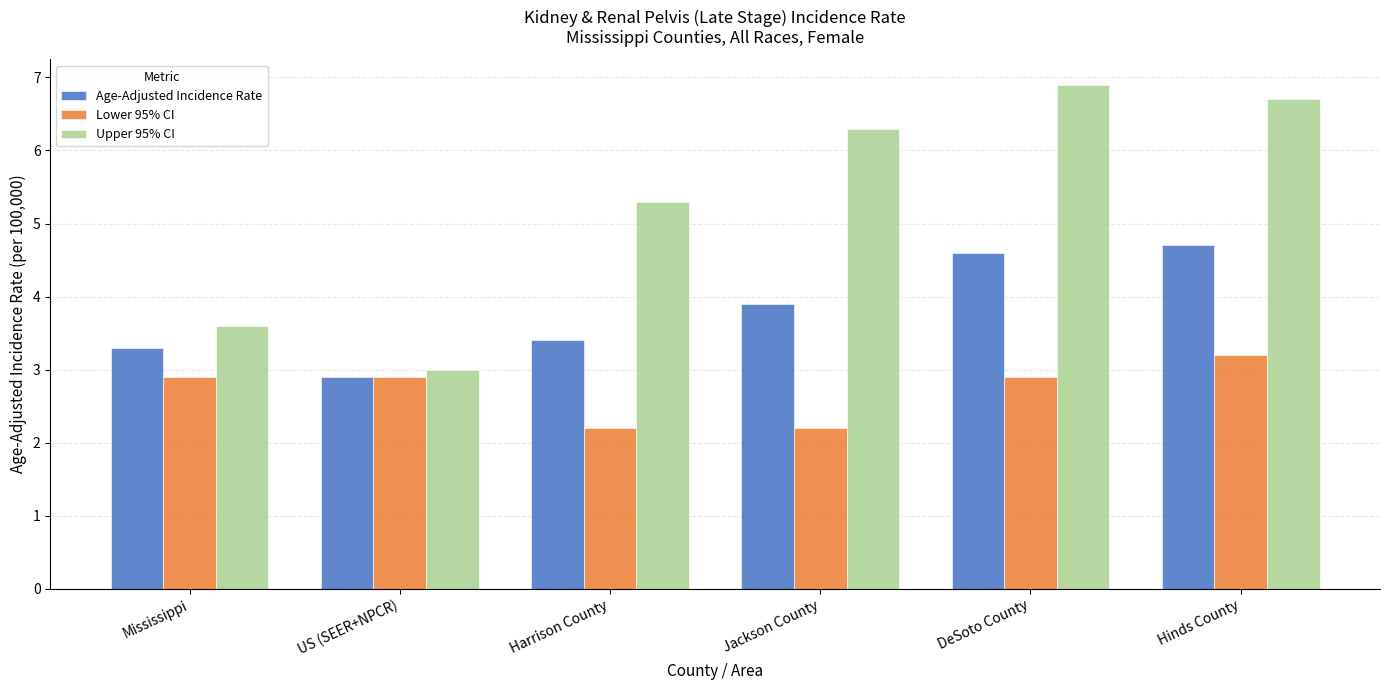

At which category is the sum across all series the highest?

Hinds County